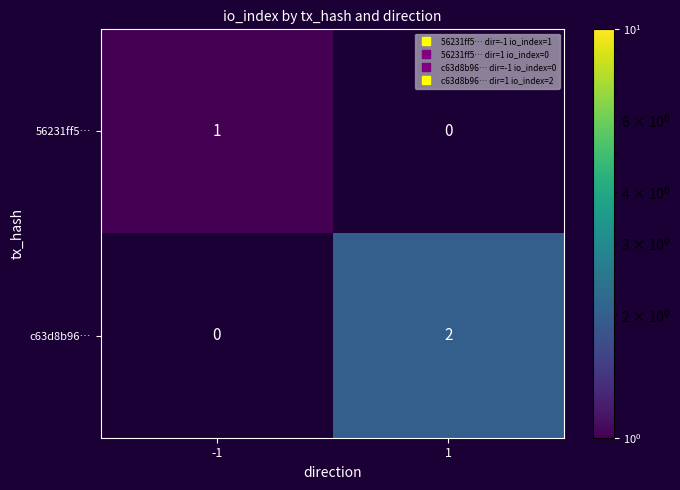

Is it true that 56231ff5… equals 1.8 at -1?

False